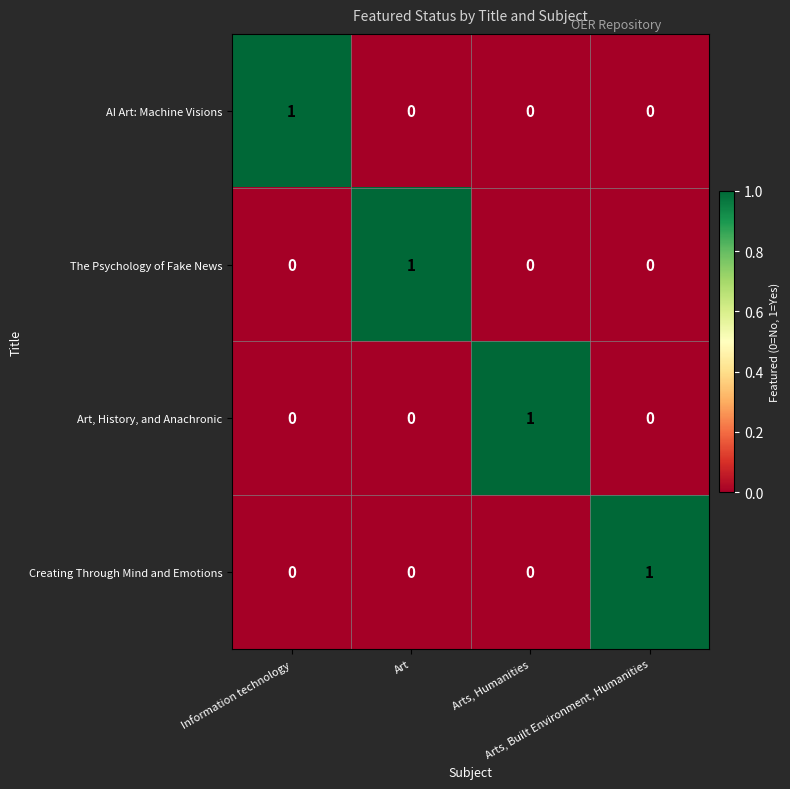

At how many categories does at least one series exceed 0?

4